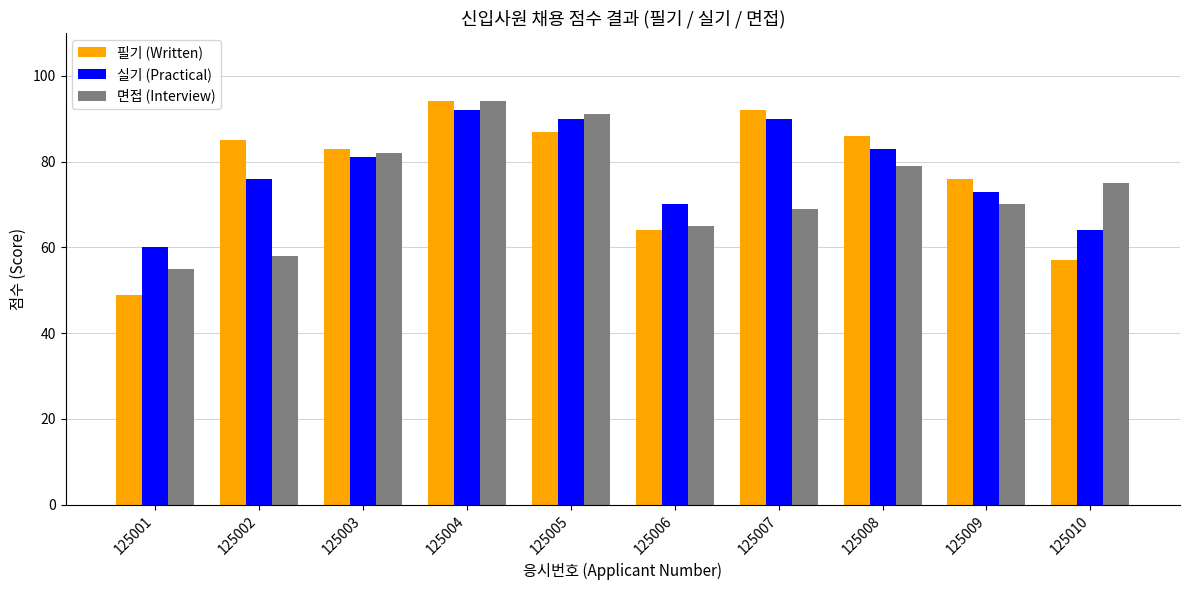

What is the spread (max minus min) of values at 125002?

27